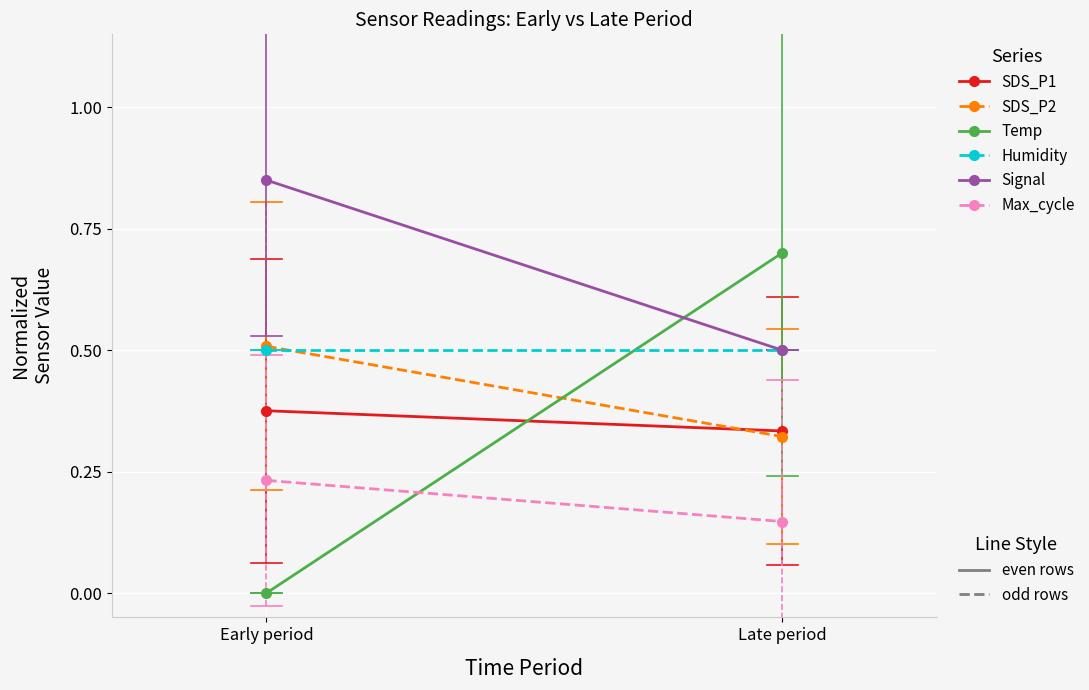

Which category has the highest value in the Max_cycle series?

Early period